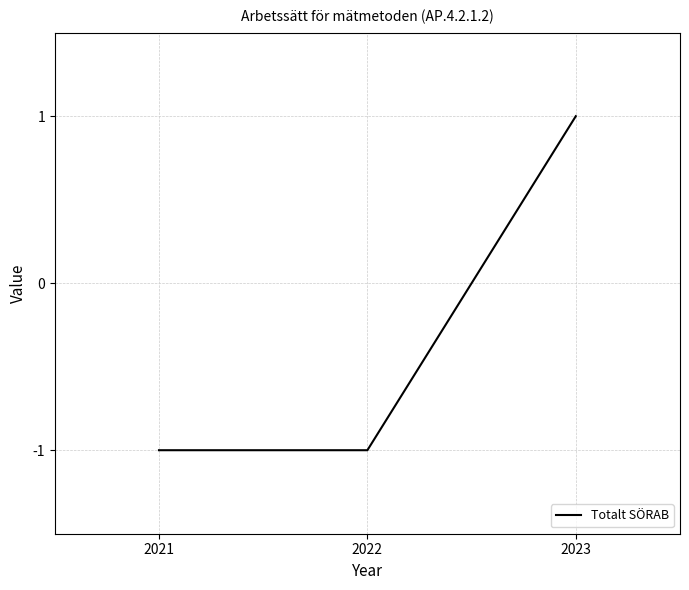

Which label corresponds to the largest value in the chart?

2023